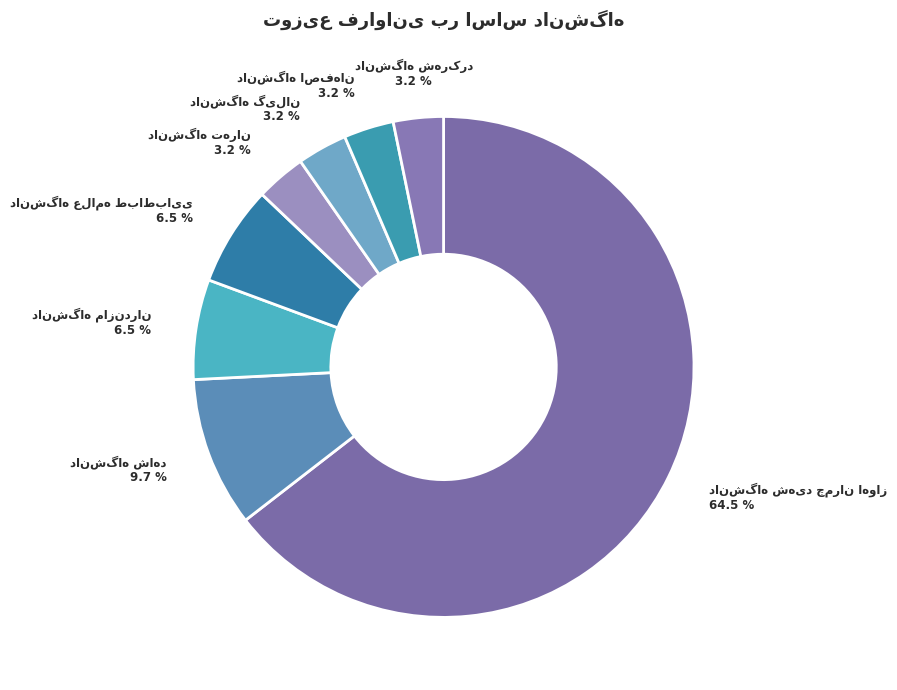

What portion of the pie excludes دانشگاه اصفهان?

96.8%